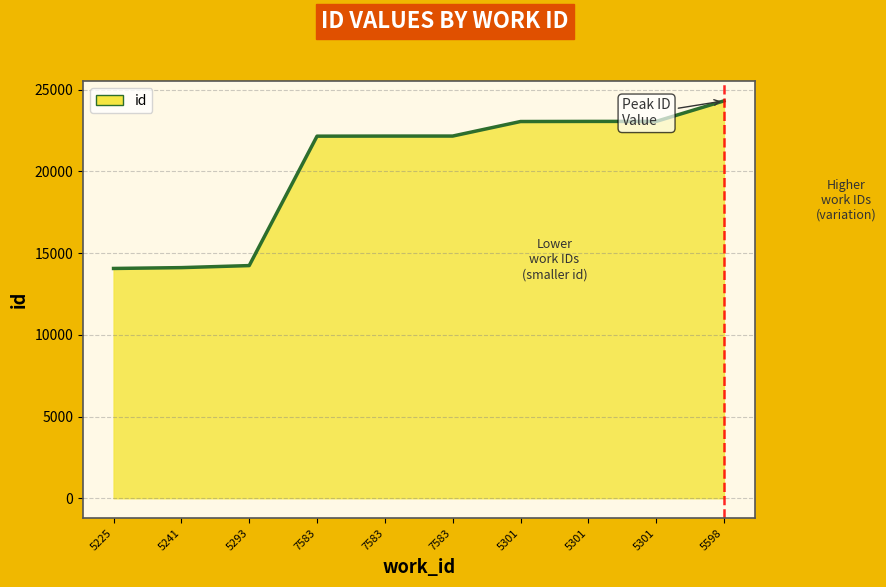

What is the value of the 2nd point from the left?

14107